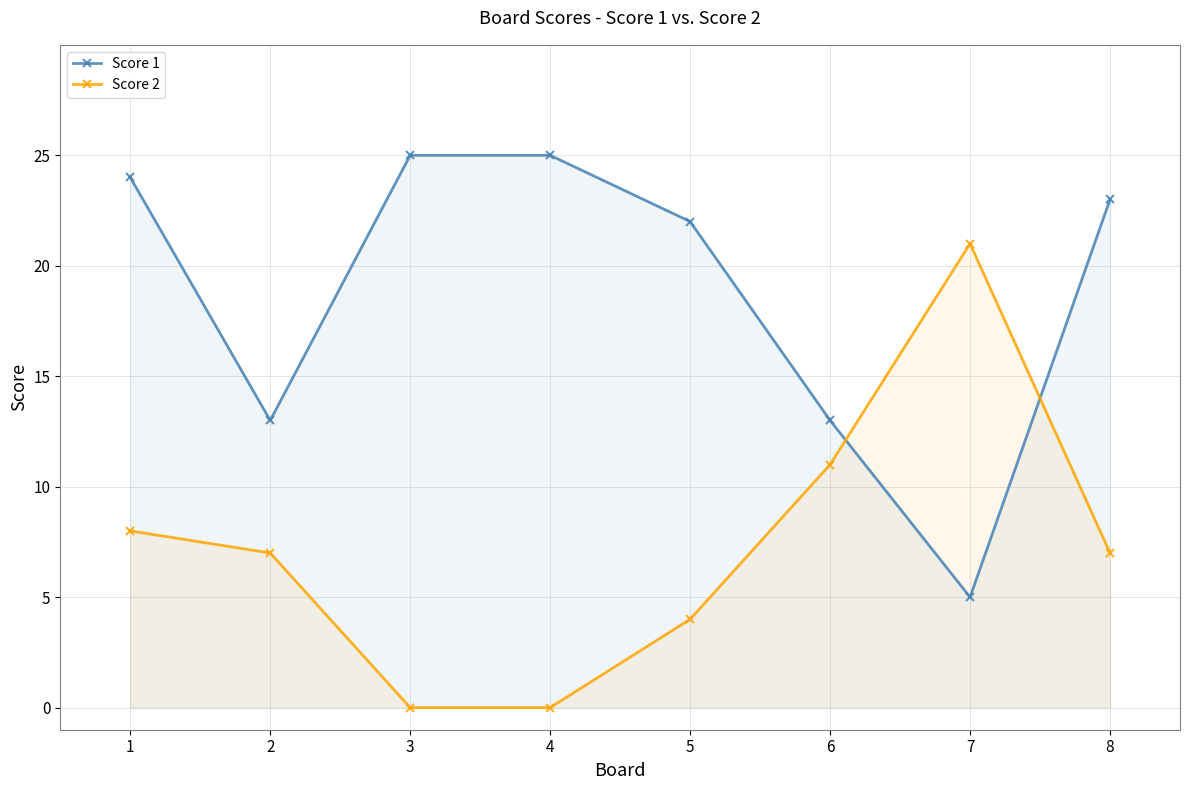

How many values in the Score 2 series exceed 7?

3